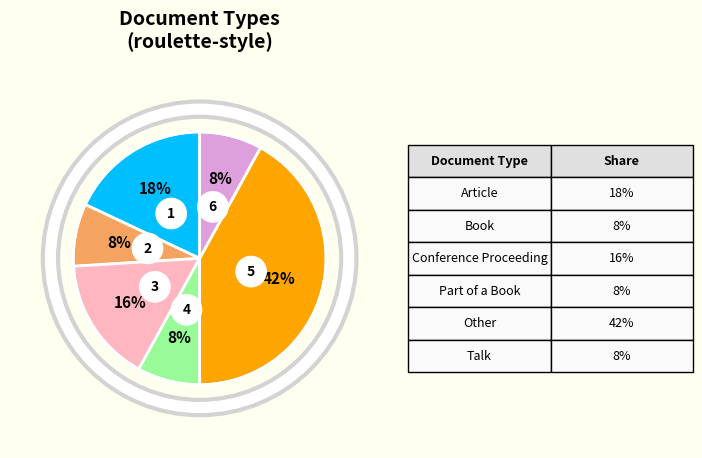

What is the smallest slice in the pie chart?

Book